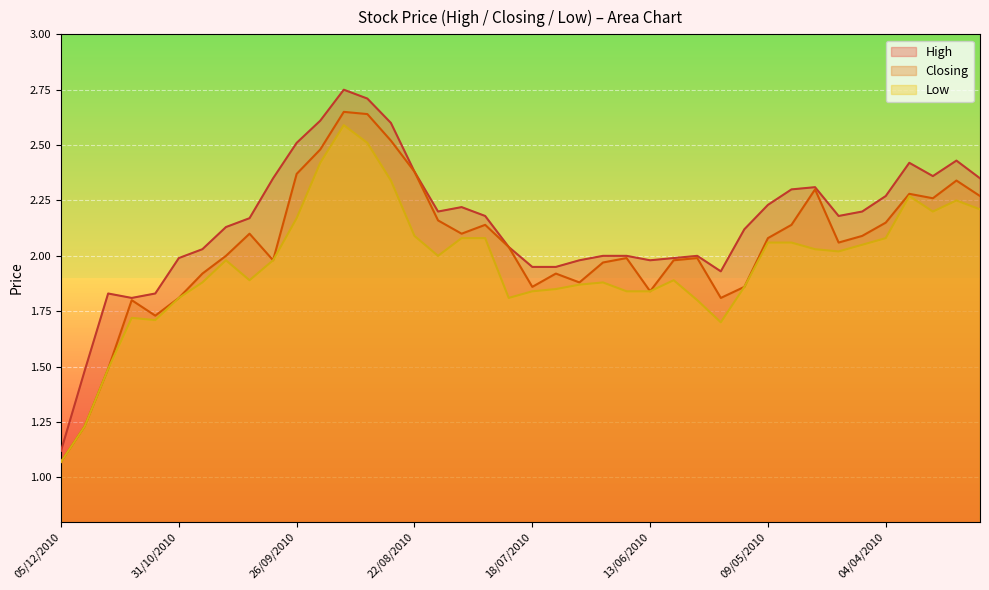

Rank the series by their average value, from lowest to highest.

Low, Closing, High